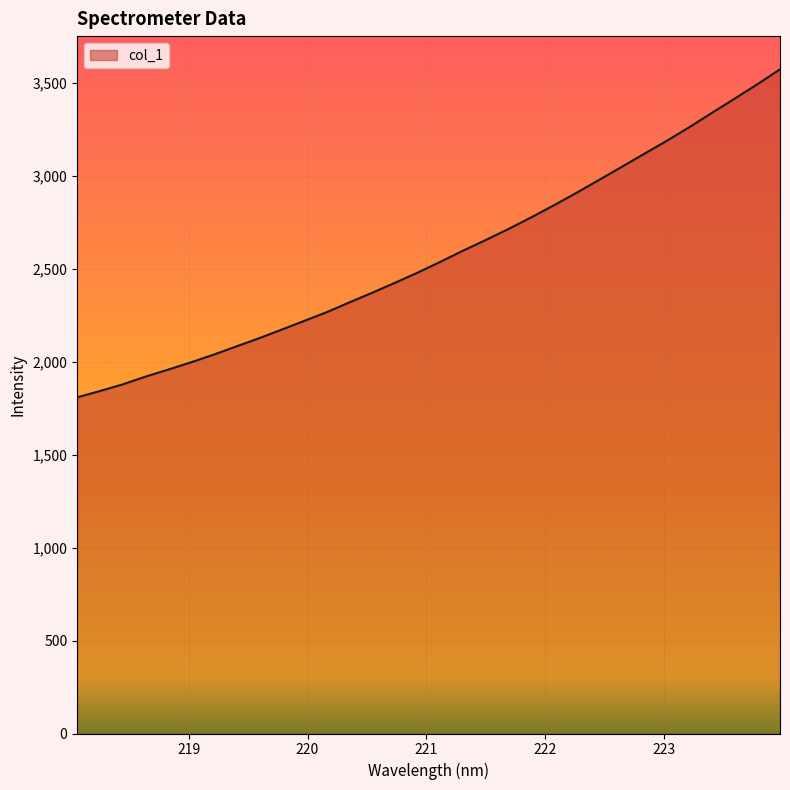

What is the smallest value displayed?

1807.9